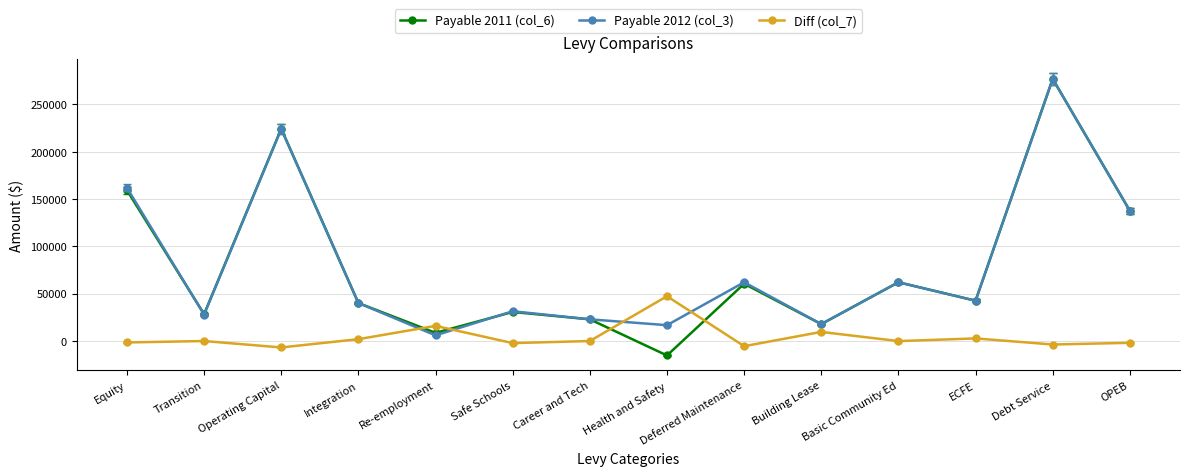

Which series has the widest spread of values?

Payable 2011 (col_6)